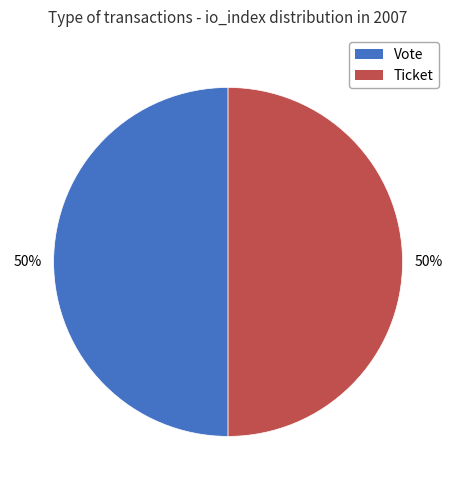

To the nearest percent, what is the average slice percentage?

50%